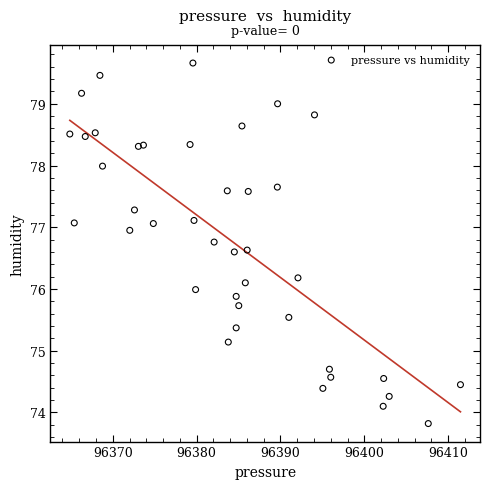

What is the range of X values (max minus min)?

46.6